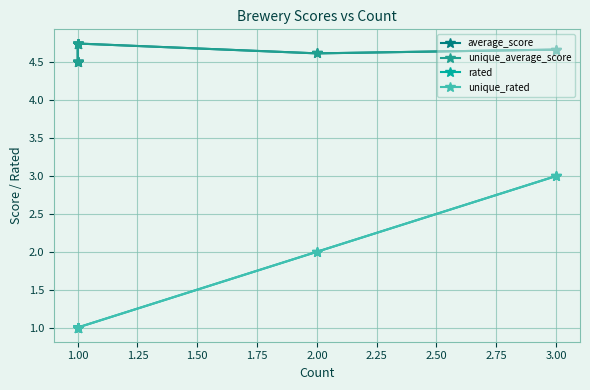

Is it true that rated equals 1.2 at 2.00?

False